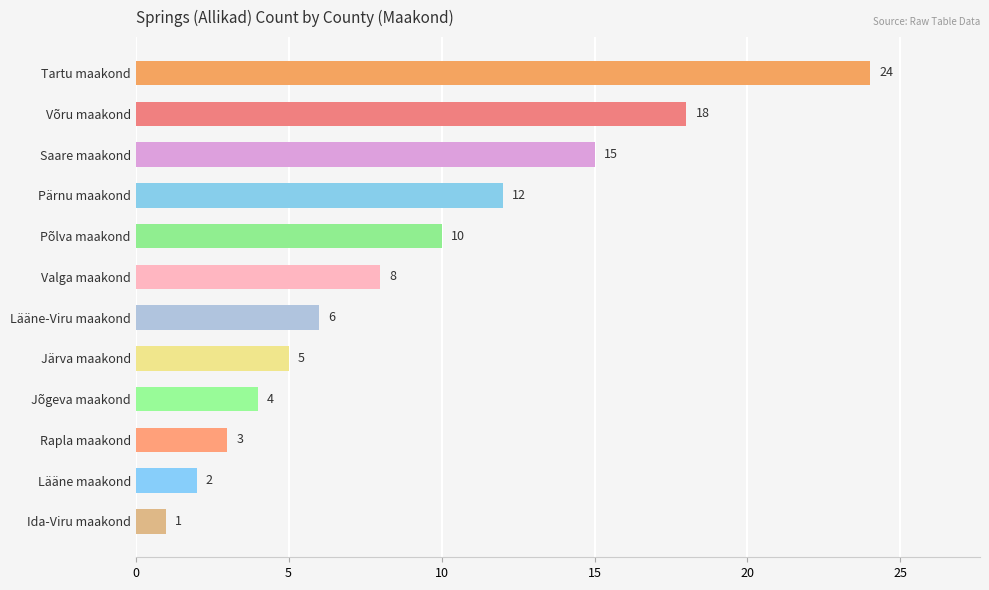

At which label is the value closest to 12?

Pärnu maakond